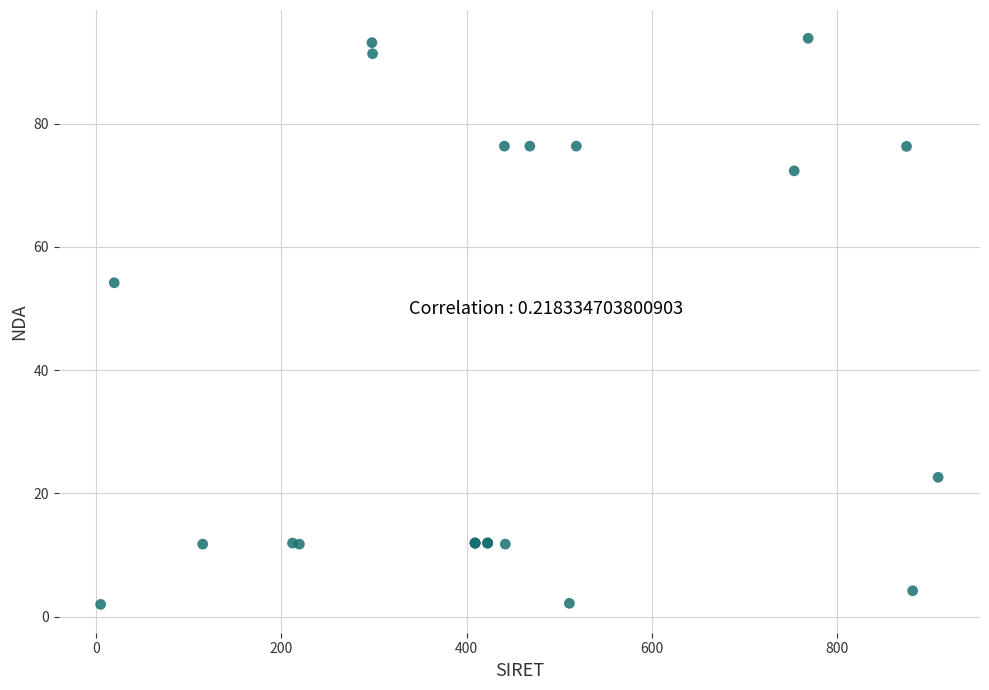

What Y value in the scatter plot is closest to 47?

54.2